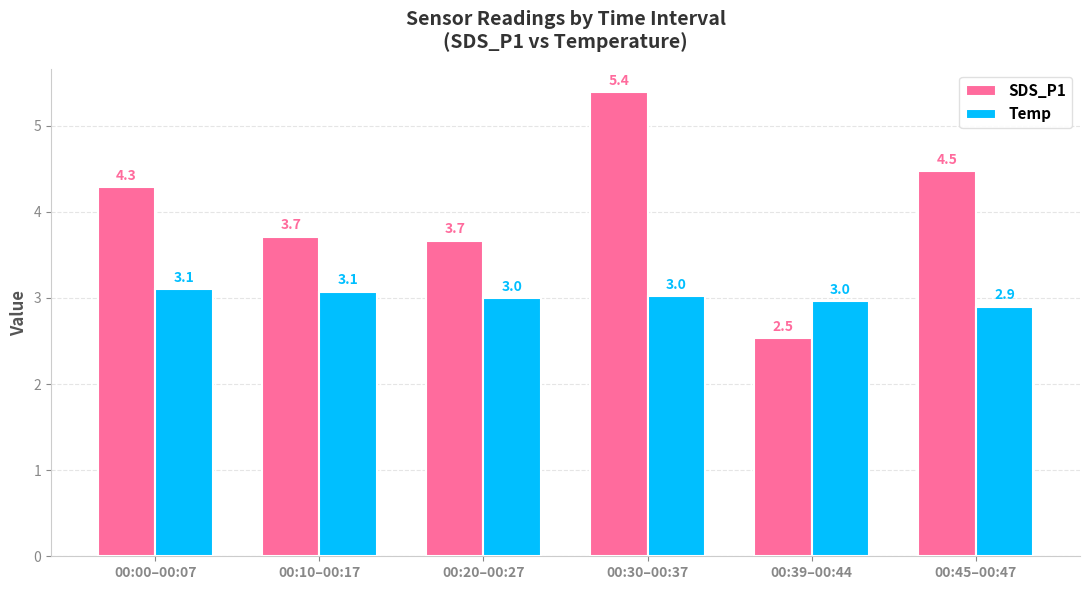

At which category is the sum across all series the highest?

00:30–00:37